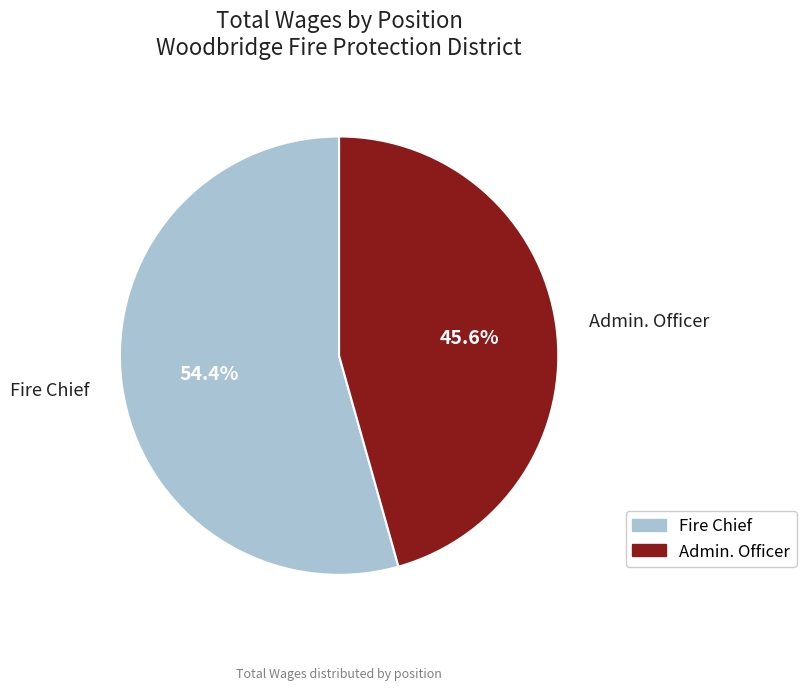

What is the largest slice in the pie chart?

Fire Chief